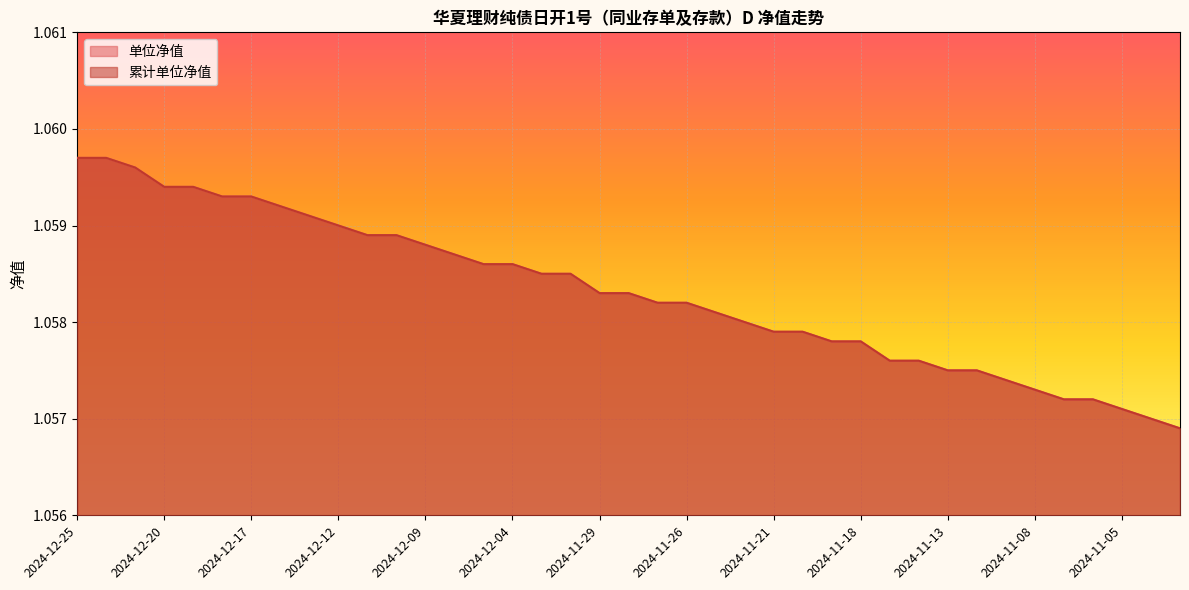

Where is 单位净值 nearest to the value 1?

2024-11-01